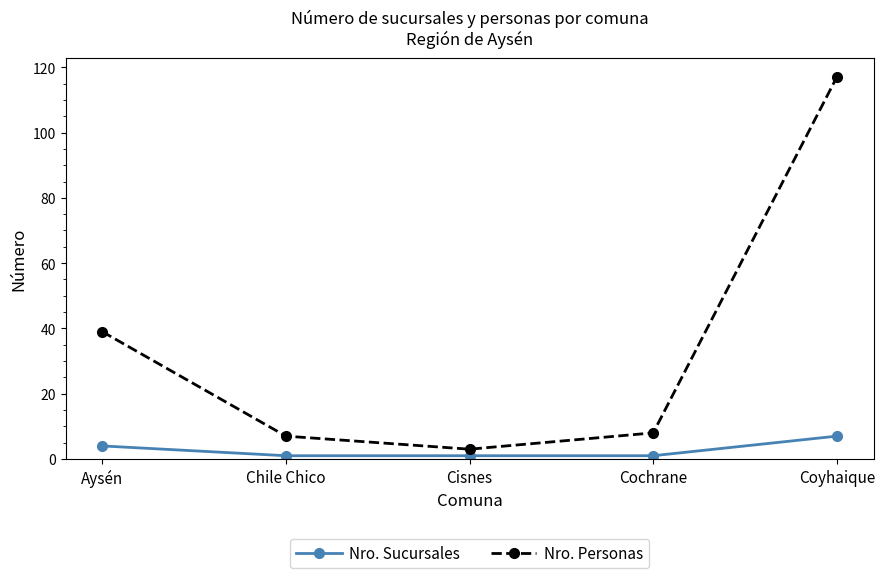

What position from the left is Chile Chico?

2